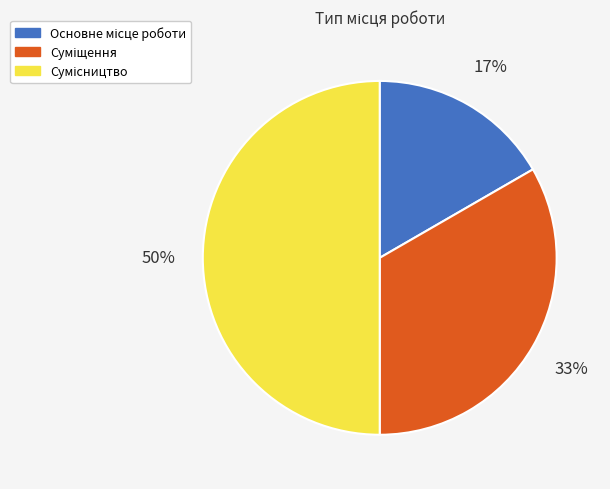

To the nearest percent, what is the average slice percentage?

33%